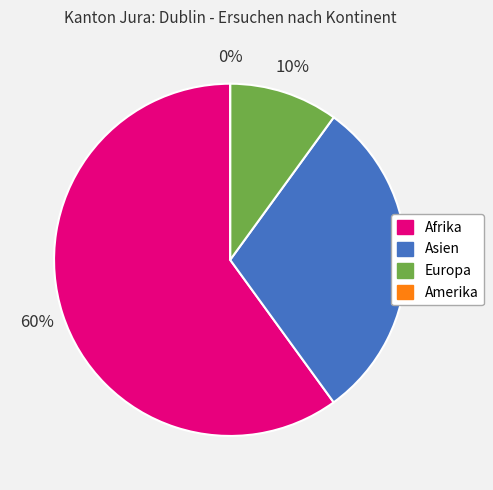

The Asien slice represents 43% of the pie. True or false?

False